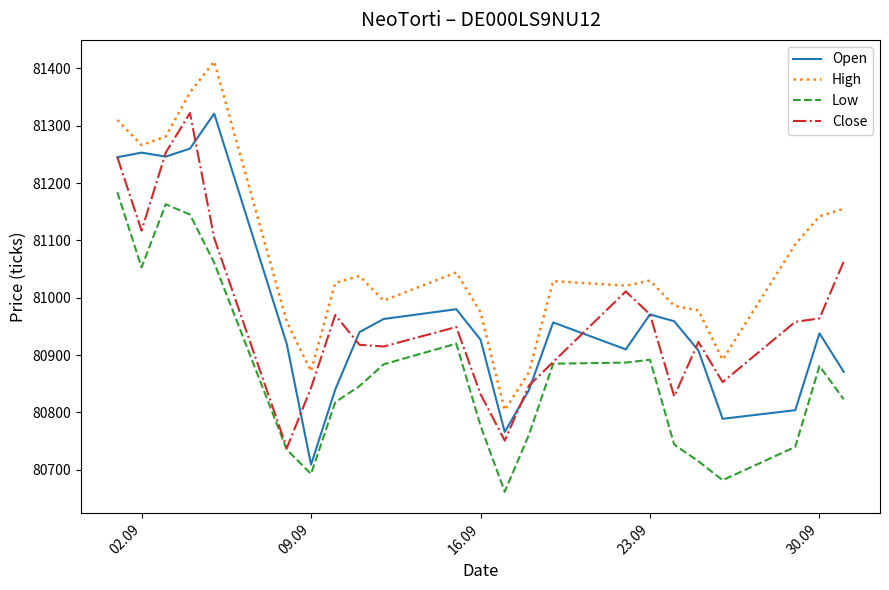

True or false: High and Low cross at least once.

False